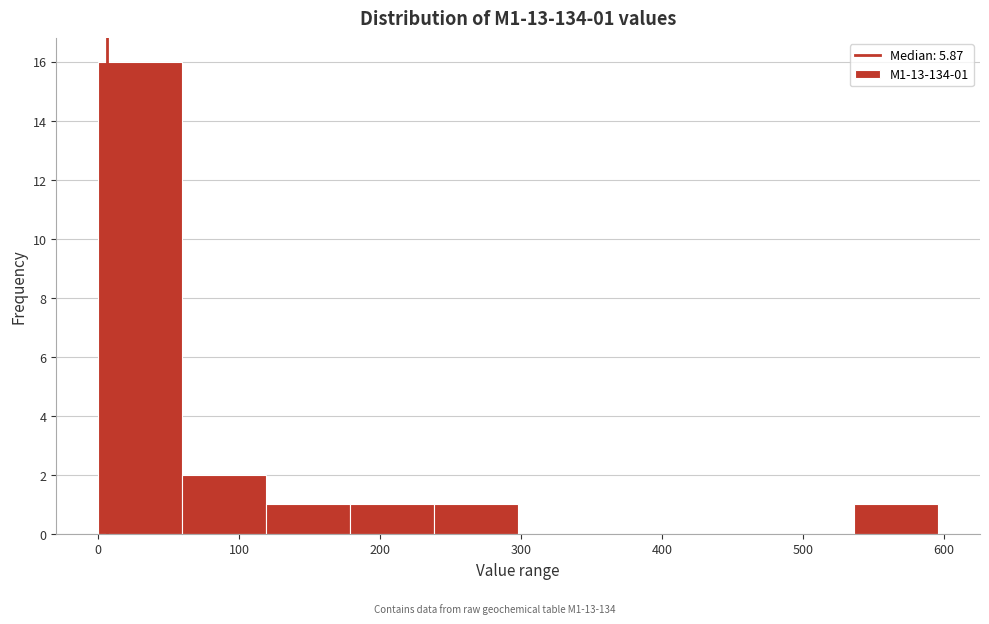

Which range on the x-axis has the tallest bar?

0 to 60